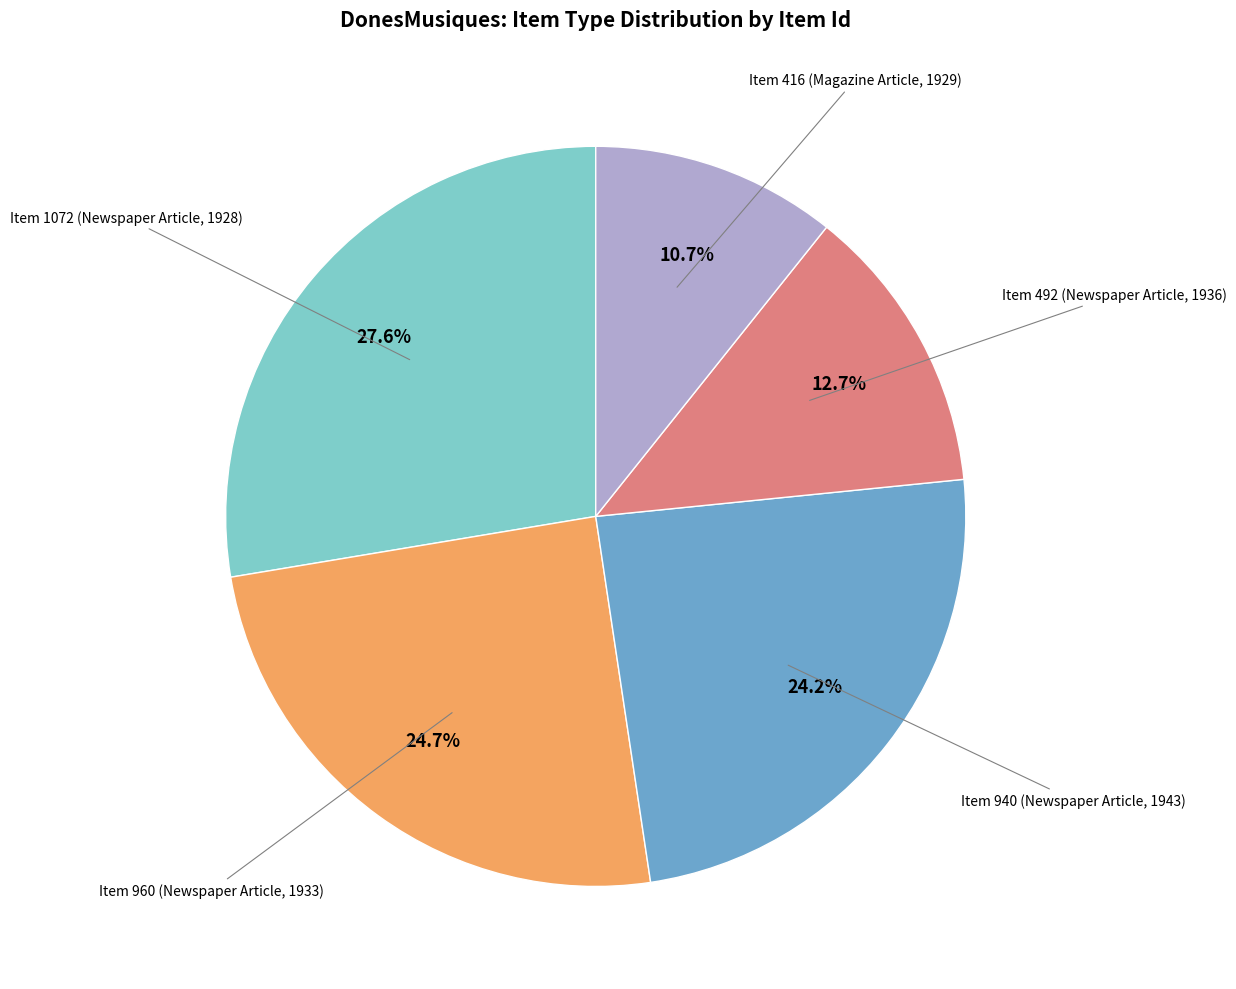

Does any single category account for the majority?

No